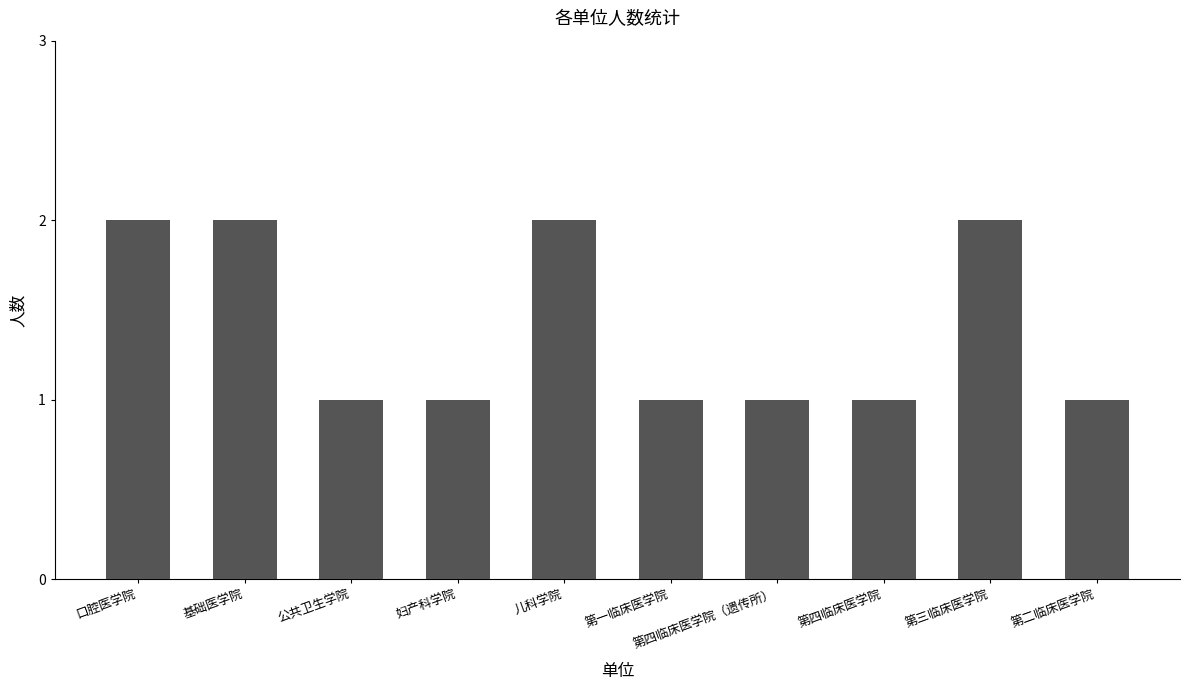

True or false: the data shows 1 at 第一临床医学院.

True